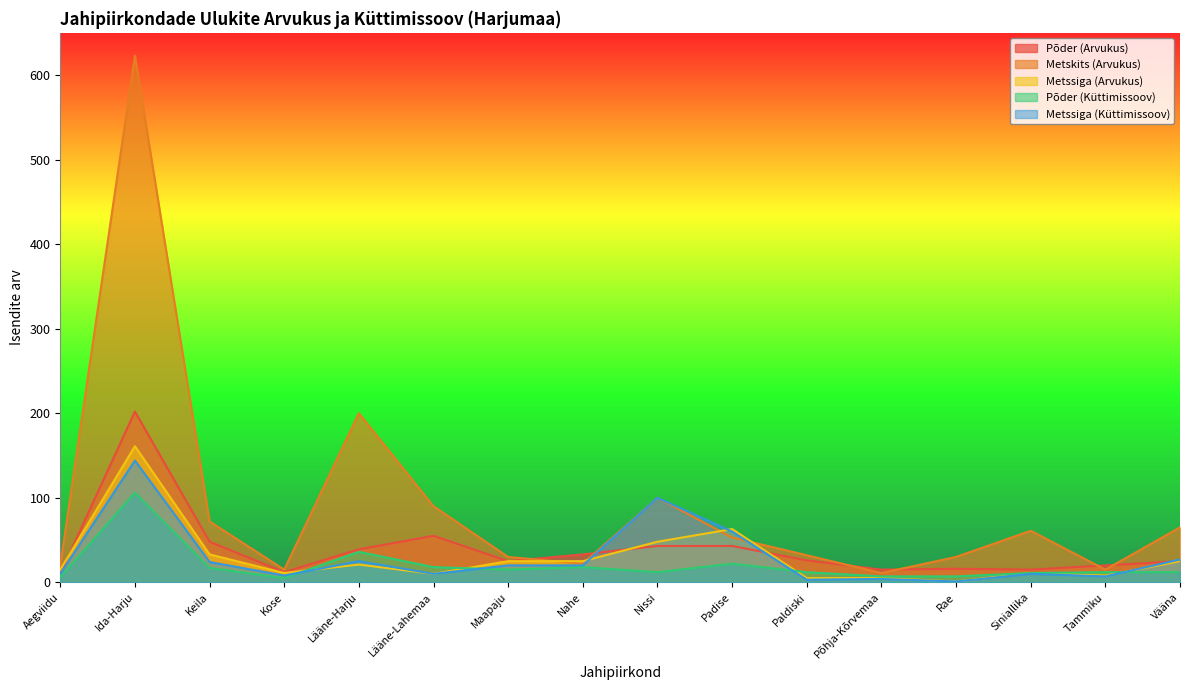

Rank the series by their maximum value, from lowest to highest.

Põder (Küttimissoov), Metssiga (Küttimissoov), Metssiga (Arvukus), Põder (Arvukus), Metskits (Arvukus)